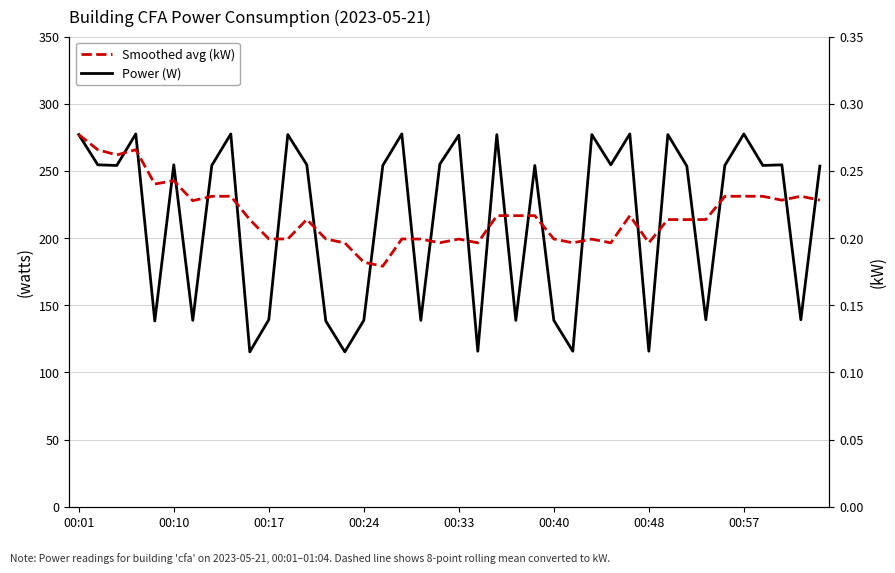

What are all the series names shown in the legend?

Power (W), Smoothed avg (kW)